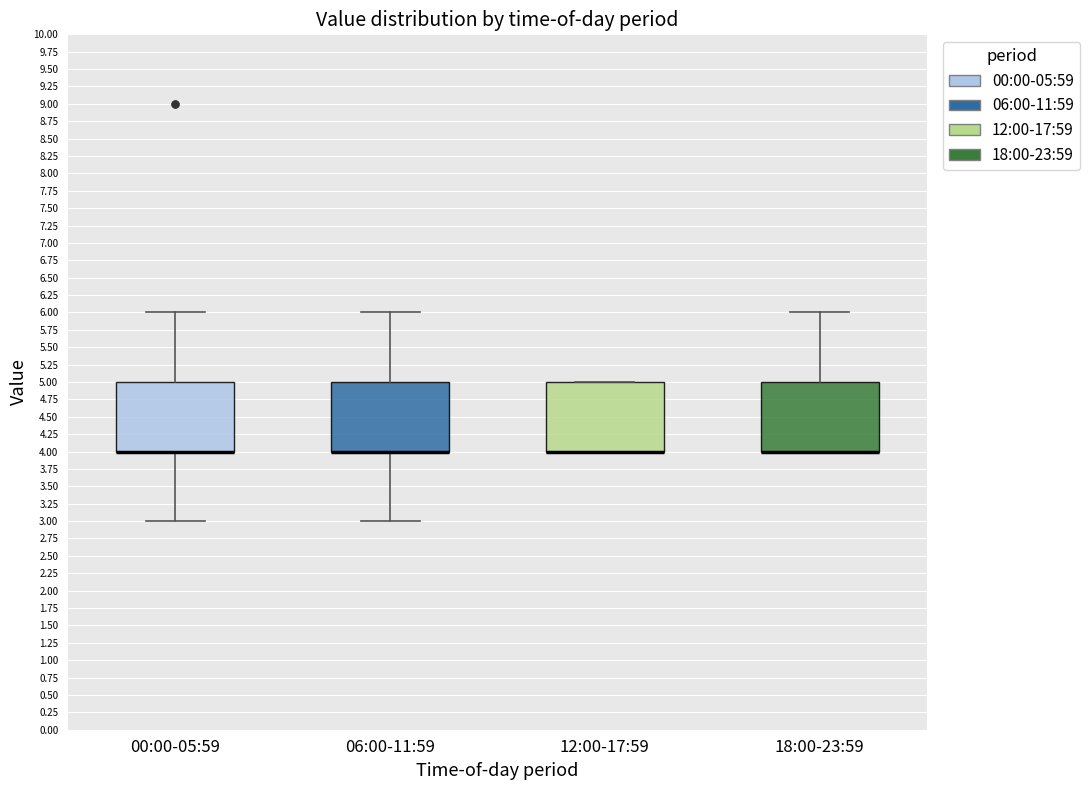

Reading left to right, transcribe this box plot: for each box, give where its median line is, the range the box spans, and where its two whiskers end, as read against the y-axis. The values are not printed on the chart, so give them approximately, as read against the axis.

00:00-05:59: median 4 (drawn on the box's lower edge), box 4 to 5, whiskers 3 to 6
06:00-11:59: median 4 (drawn on the box's lower edge), box 4 to 5, whiskers 3 to 6
12:00-17:59: median 4 (drawn on the box's lower edge), box 4 to 5, whiskers 4 to 5
18:00-23:59: median 4 (drawn on the box's lower edge), box 4 to 5, whiskers 4 to 6